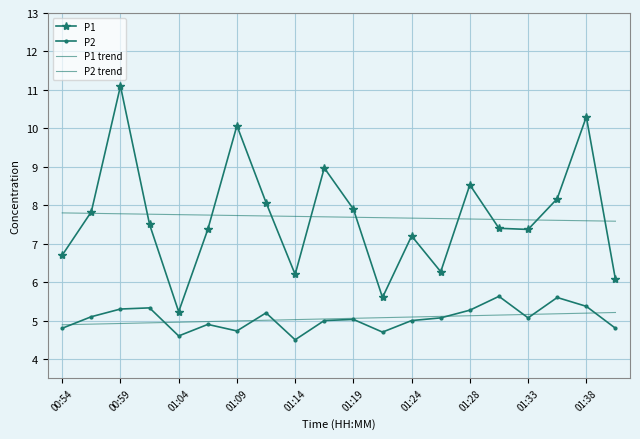

Reading right to left, what are all the values shown in this chart?

P1: 6.1	10.3	8.2	7.4	7.4	8.5	6.3	7.2	5.6	7.9	9.0	6.2	8.1	10.1	7.4	5.2	7.5	11.1	7.8	6.7
P2: 4.8	5.4	5.6	5.1	5.6	5.3	5.1	5.0	4.7	5.0	5.0	4.5	5.2	4.7	4.9	4.6	5.3	5.3	5.1	4.8
P1 trend: 7.6	7.6	7.6	7.6	7.6	7.6	7.7	7.7	7.7	7.7	7.7	7.7	7.7	7.7	7.7	7.8	7.8	7.8	7.8	7.8
P2 trend: 5.2	5.2	5.2	5.2	5.1	5.1	5.1	5.1	5.1	5.1	5.0	5.0	5.0	5.0	5.0	5.0	4.9	4.9	4.9	4.9